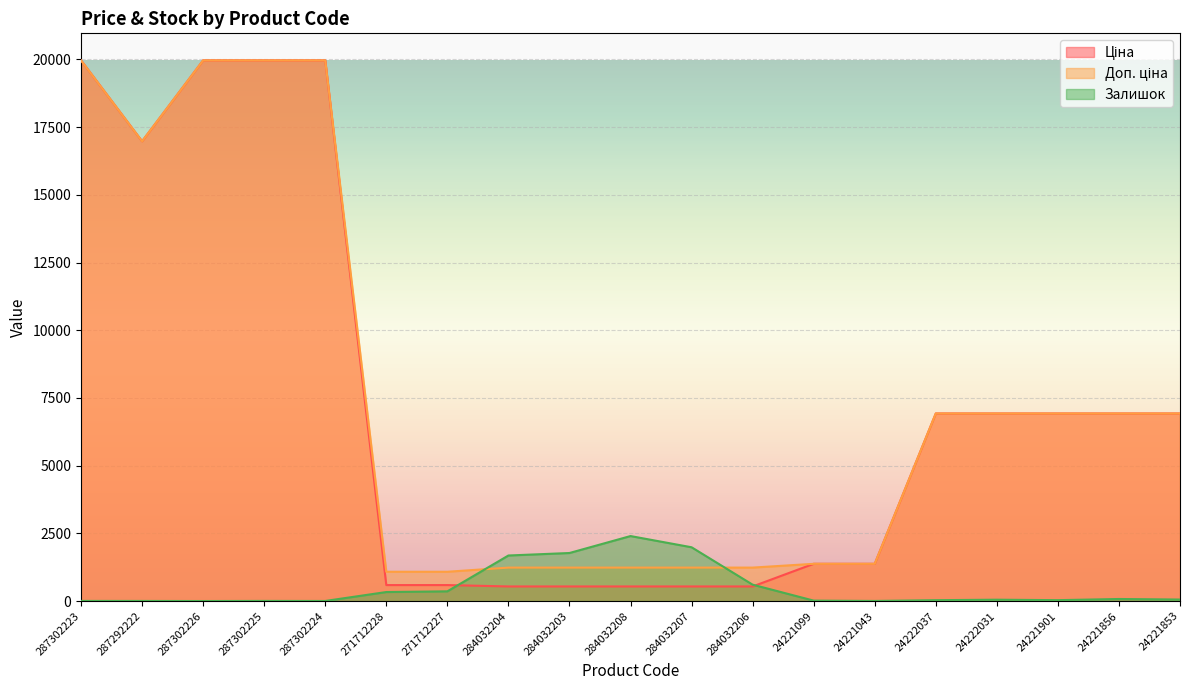

Which series has the largest range (max minus min)?

Ціна